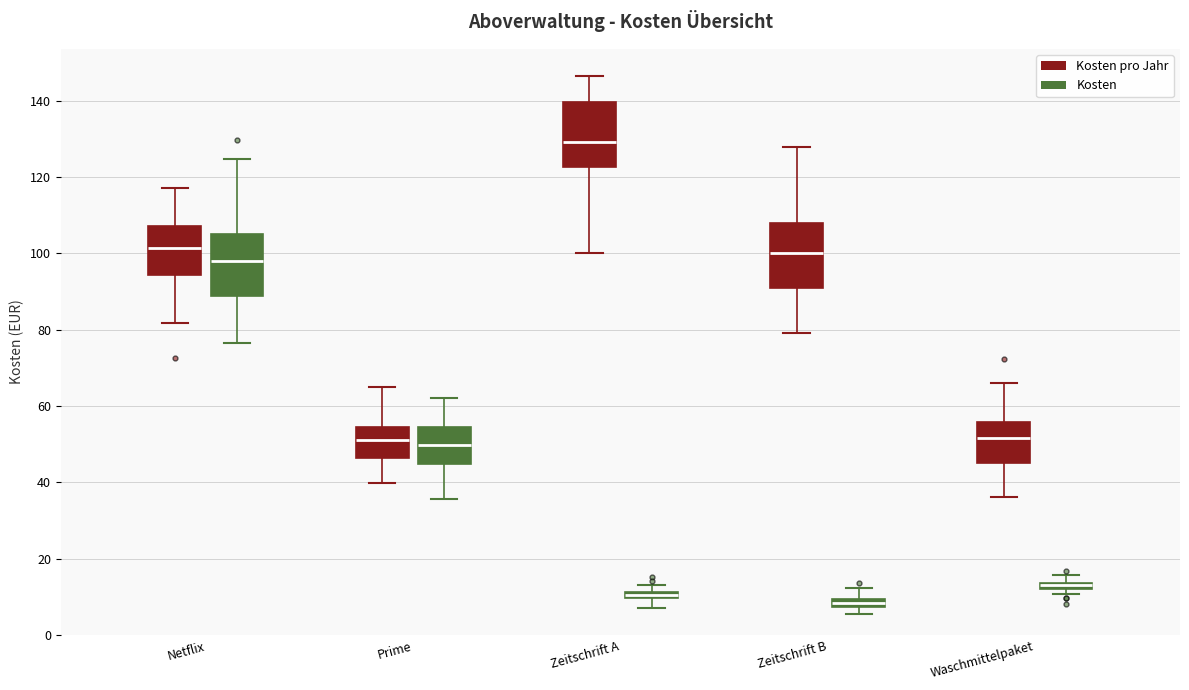

Where does the lower whisker of the box for Zeitschrift B (Kosten pro Jahr) end on the y-axis? The values are not printed on the chart, so give them approximately, as read against the axis.

80